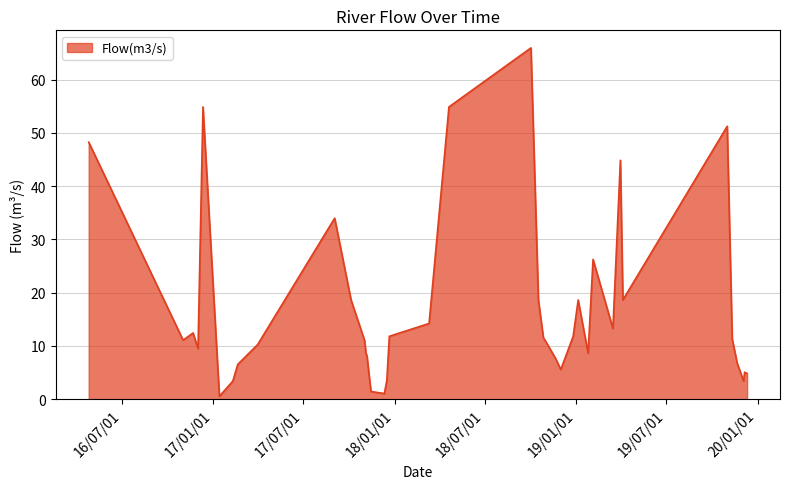

What is the maximum value shown in the chart?

66.0